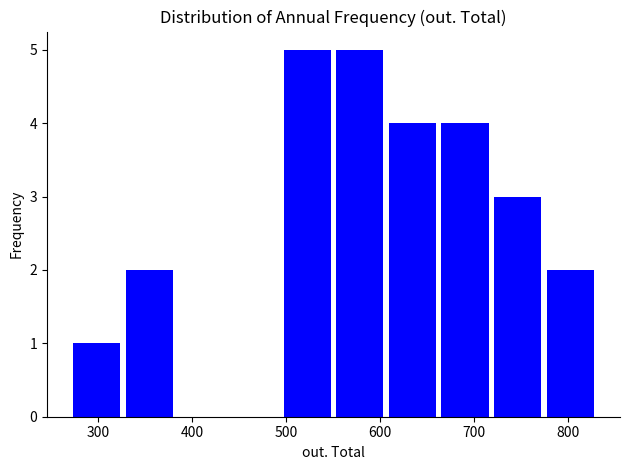

Reading left to right, transcribe this chart: for each bar, give the range it covers on the x-axis and its height. Neither the bar edges nor the heights are printed on the chart, so give them approximately, as read against the axes.

273 to 329: 1
329 to 385: 2
385 to 441: 0
441 to 497: 0
497 to 553: 5
553 to 609: 5
609 to 665: 4
665 to 721: 4
721 to 777: 3
777 to 833: 2